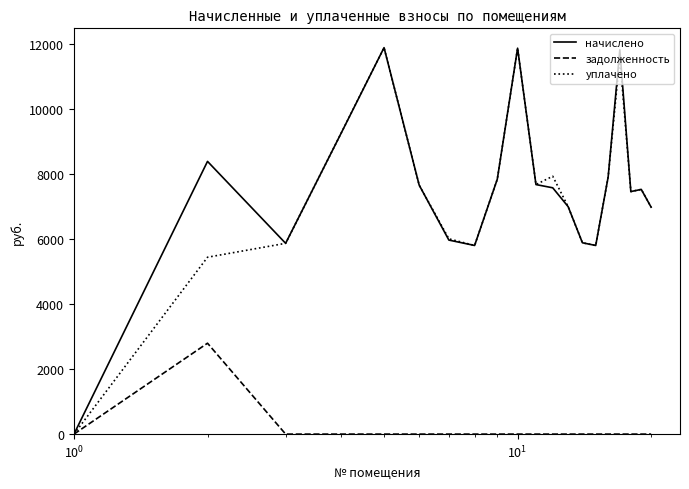

Does the chart have visible grid lines?

No